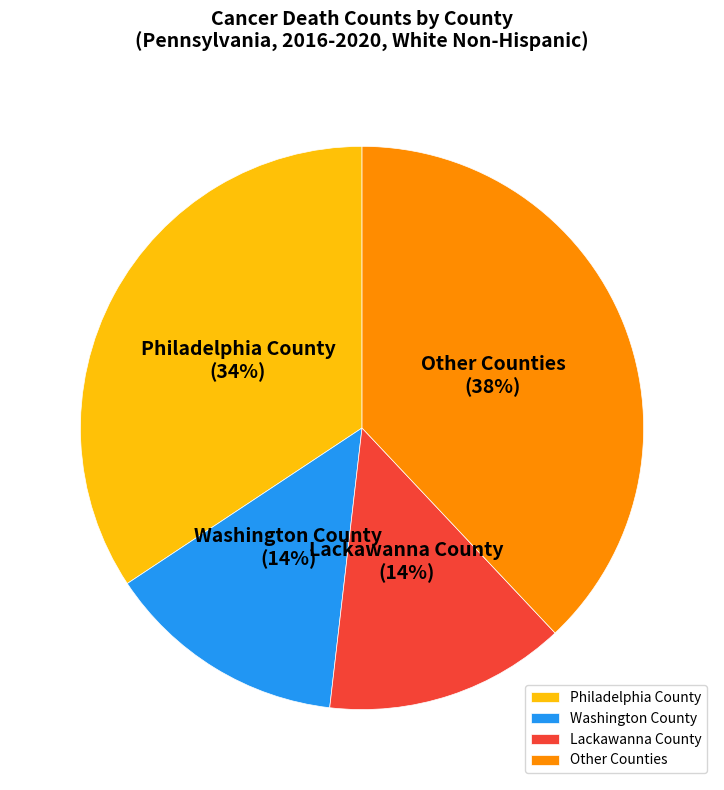

How many segments does this pie chart have?

4